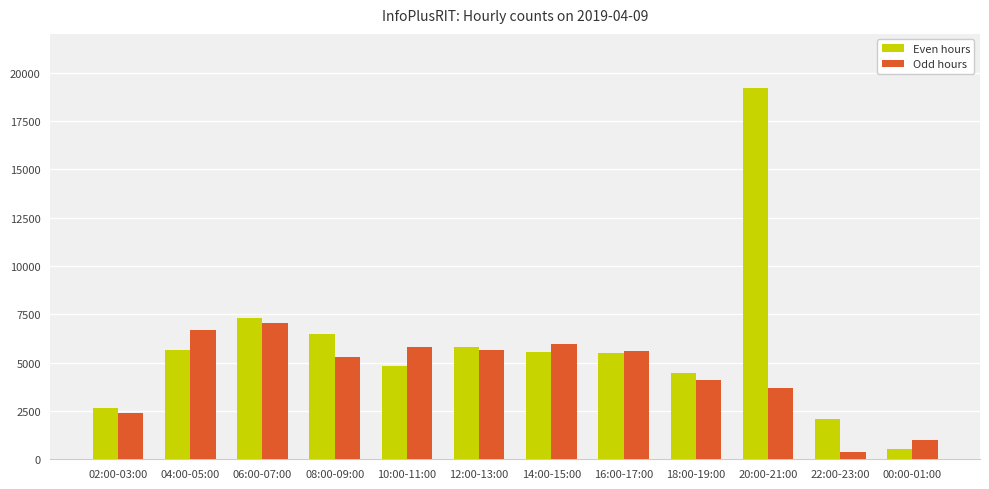

What is the difference between the Odd hours values at 08:00-09:00 and 00:00-01:00?

4310